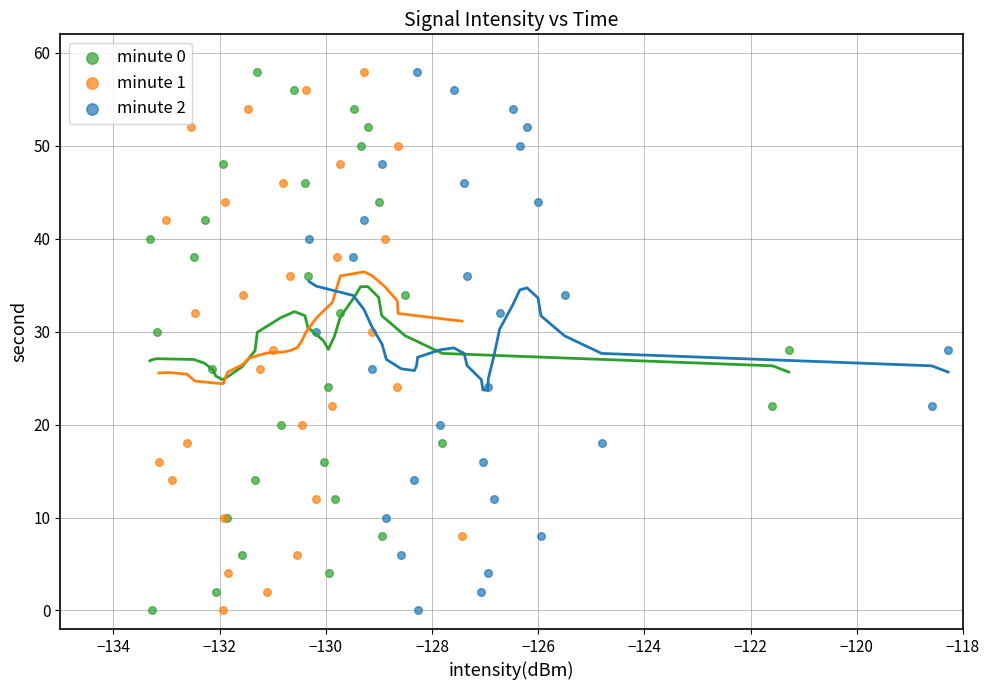

What are all the series names shown in the legend?

minute 0, minute 1, minute 2